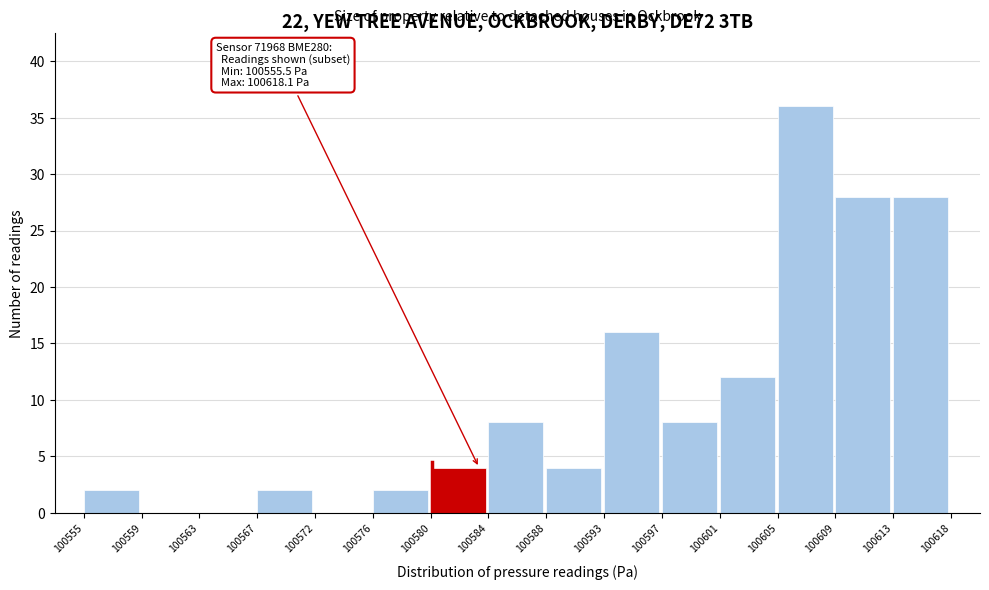

Reading right to left, list all the values displayed in this chart.

100613=28	100609=28	100605=36	100601=12	100597=8	100593=16	100588=4	100584=8	100580=4	100576=2	100572=0	100567=2	100563=0	100559=0	100555=2